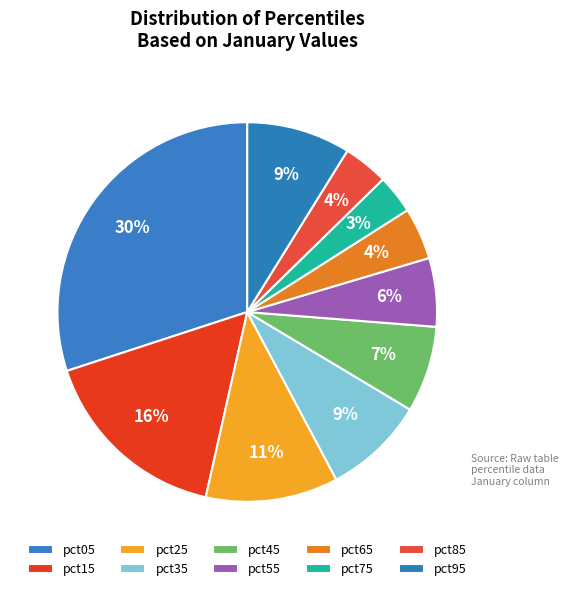

Between pct65 and pct55, which is larger?

pct55